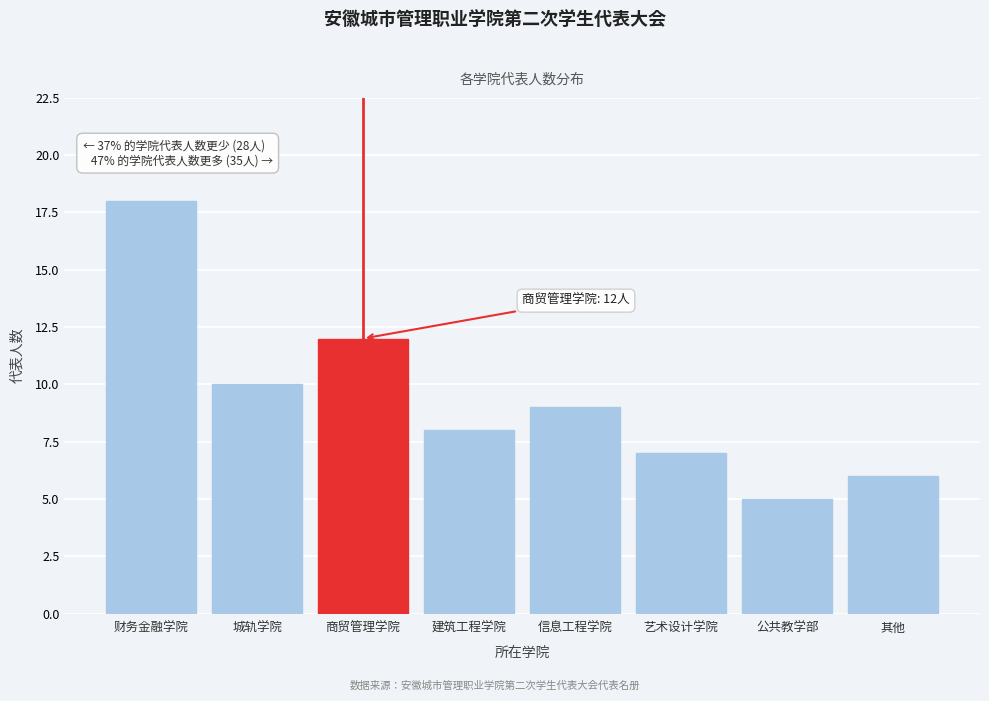

Reading right to left, list all the values displayed in this chart.

其他=6	公共教学部=5	艺术设计学院=7	信息工程学院=9	建筑工程学院=8	商贸管理学院=12	城轨学院=10	财务金融学院=18